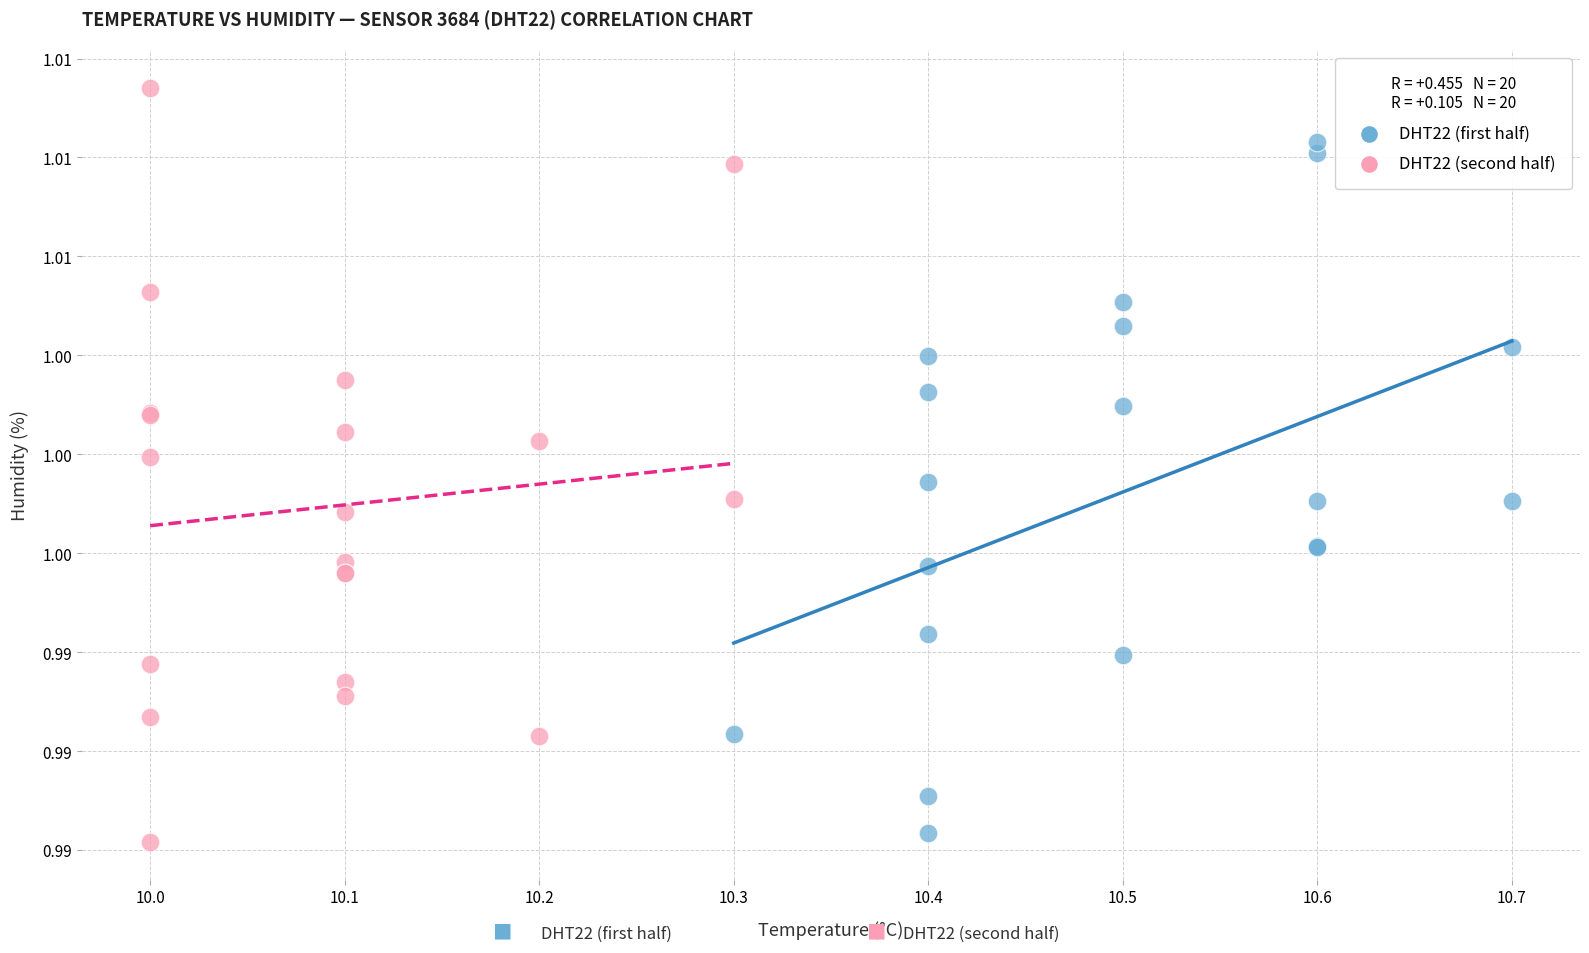

Which series reaches the minimum Y coordinate?

DHT22 (second half)